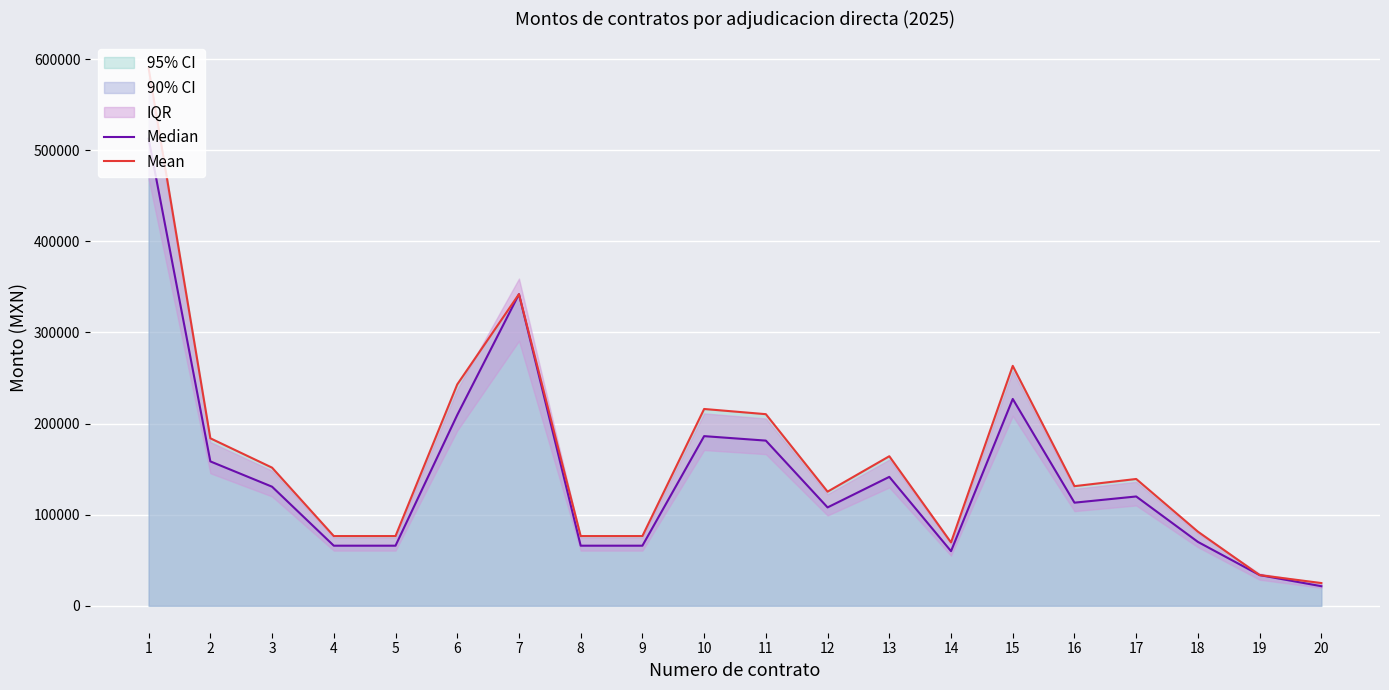

True or false: Mean has more than 2 points higher than both neighbors.

True